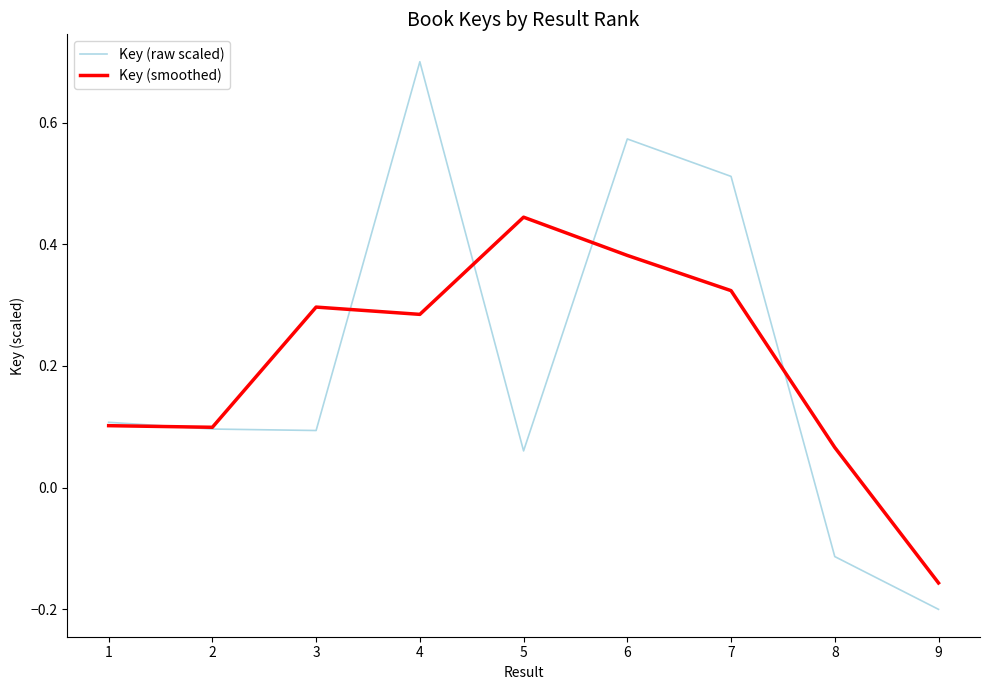

List the series in order of their peak value, highest first.

Key (raw scaled), Key (smoothed)